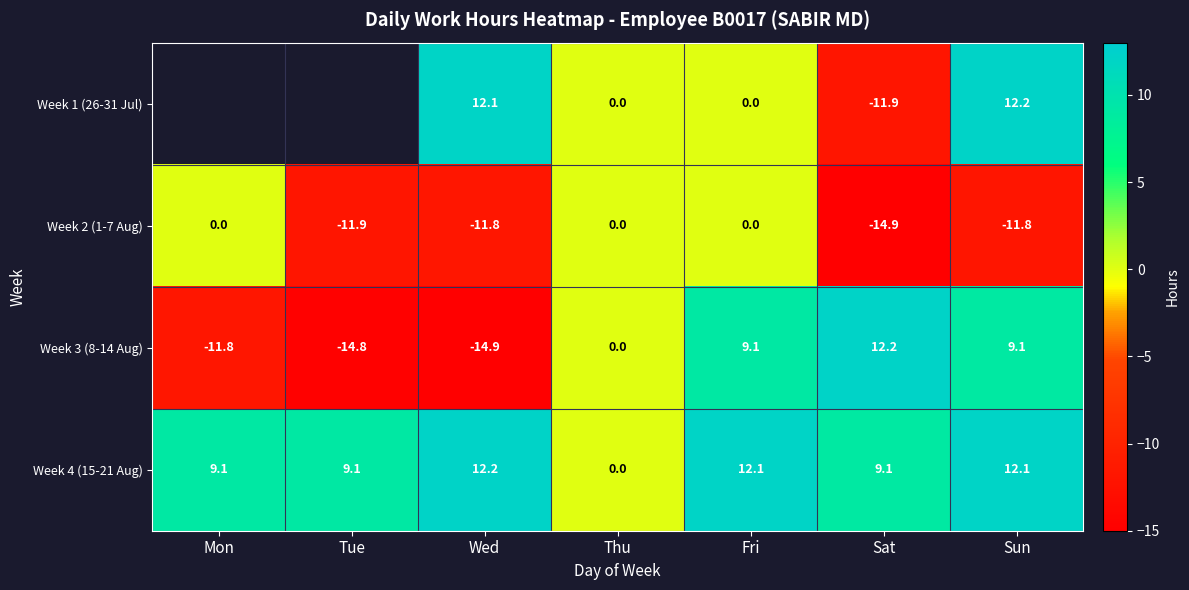

Which category has the highest value in the Week 4 (15-21 Aug) series?

Wed